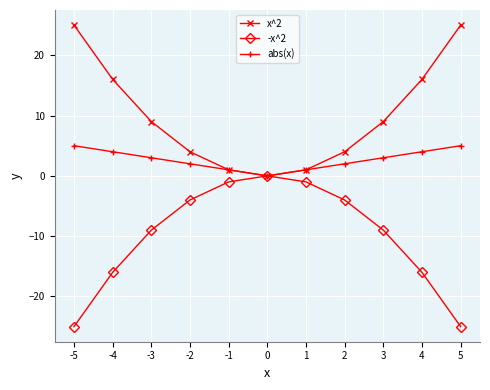

What is the difference between the second highest and minimum values in the abs(x) series?

5